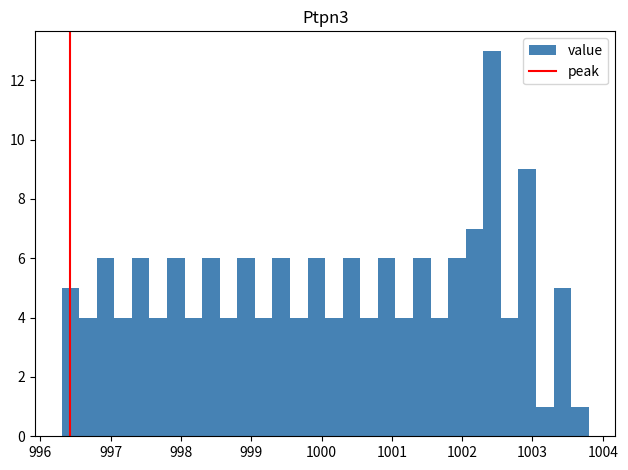

Read against the x-axis, roughly where is the centre of the tallest bar?

1002.4